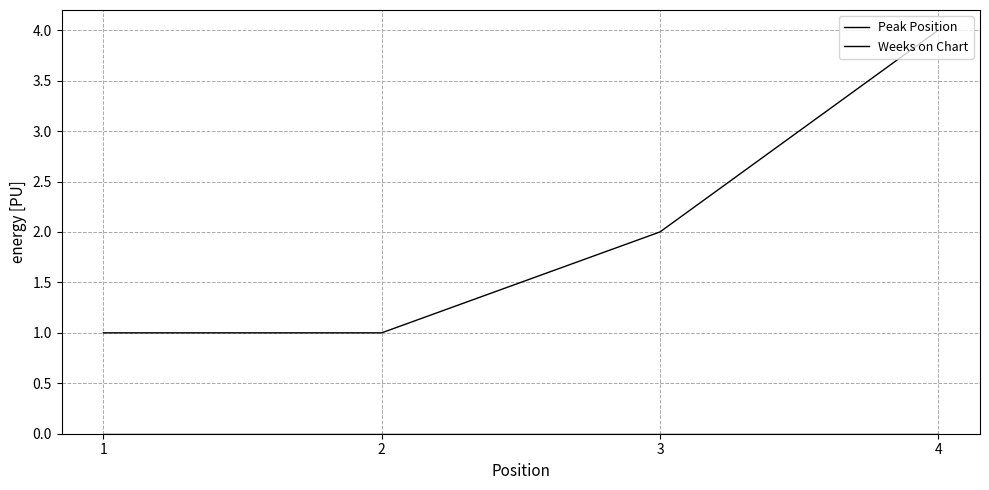

True or false: Peak Position has more than 1 interior local peaks.

False